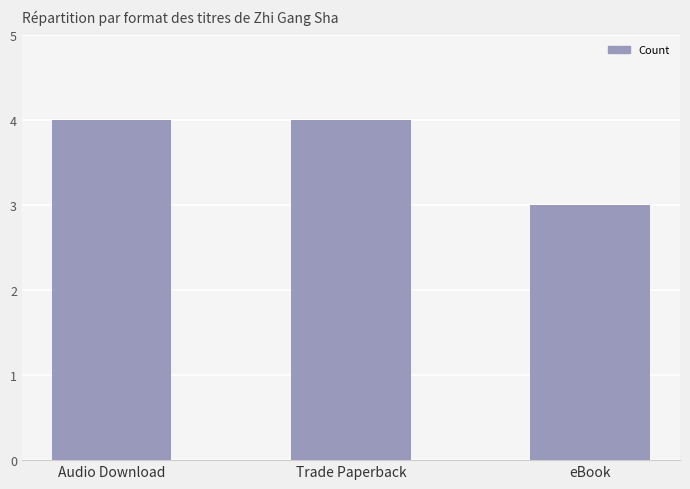

How many distinct data groups are displayed?

1